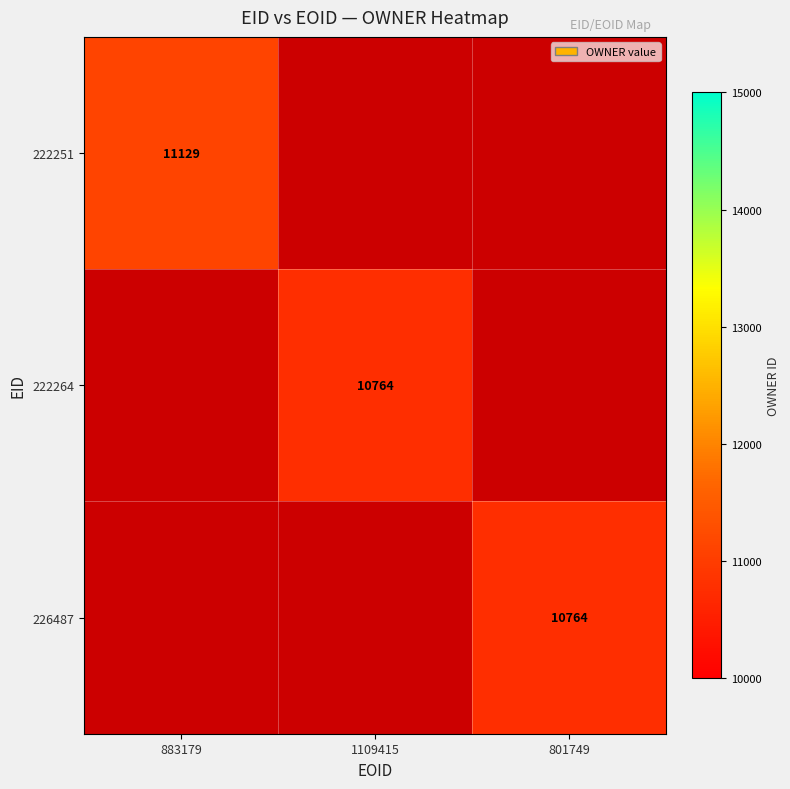

True or false: 222251 has a value of 16037 at 883179.

False